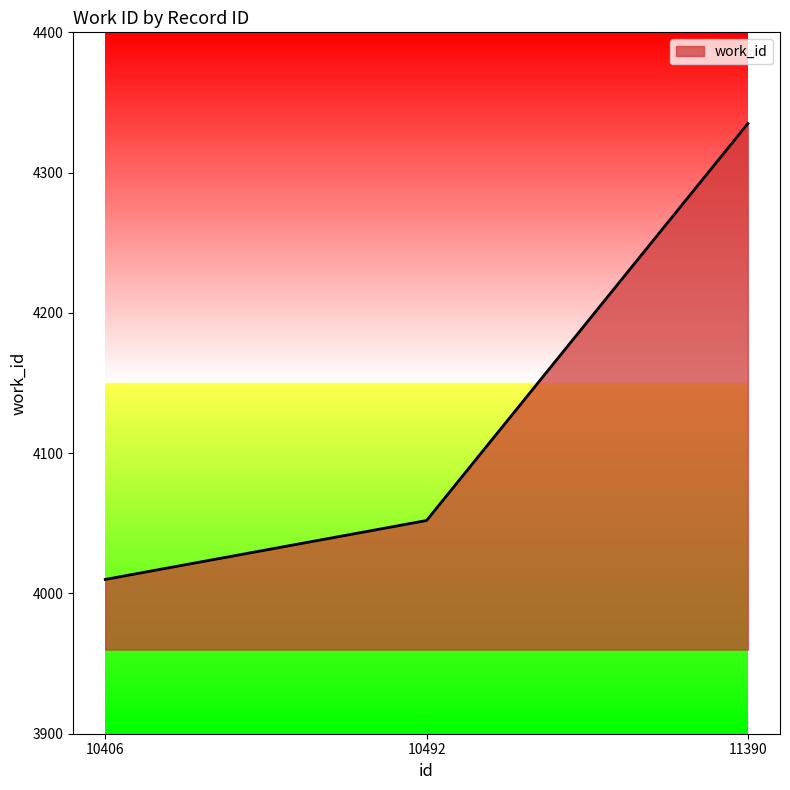

What is the average value?

4132